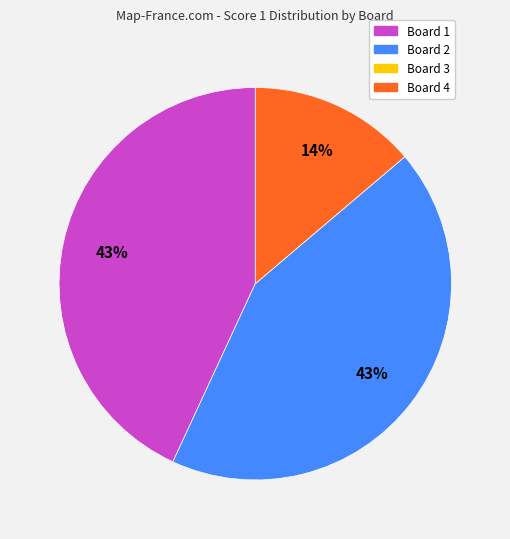

To the nearest percent, what is the average slice percentage?

33%